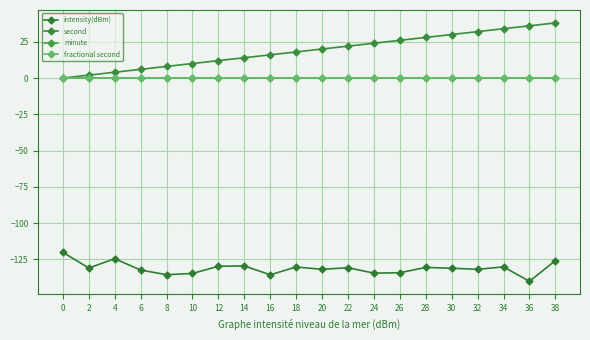

Is this an area chart (filled region under the line)?

No